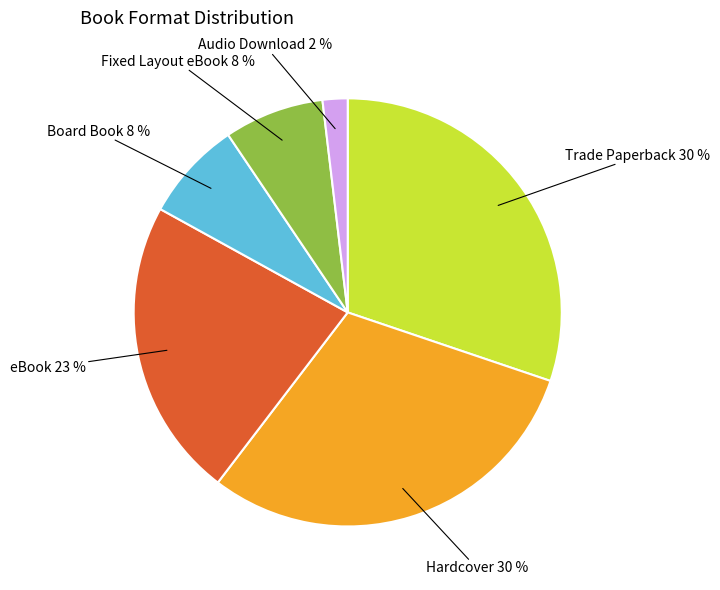

Is there any slice that represents more than half of the pie?

No